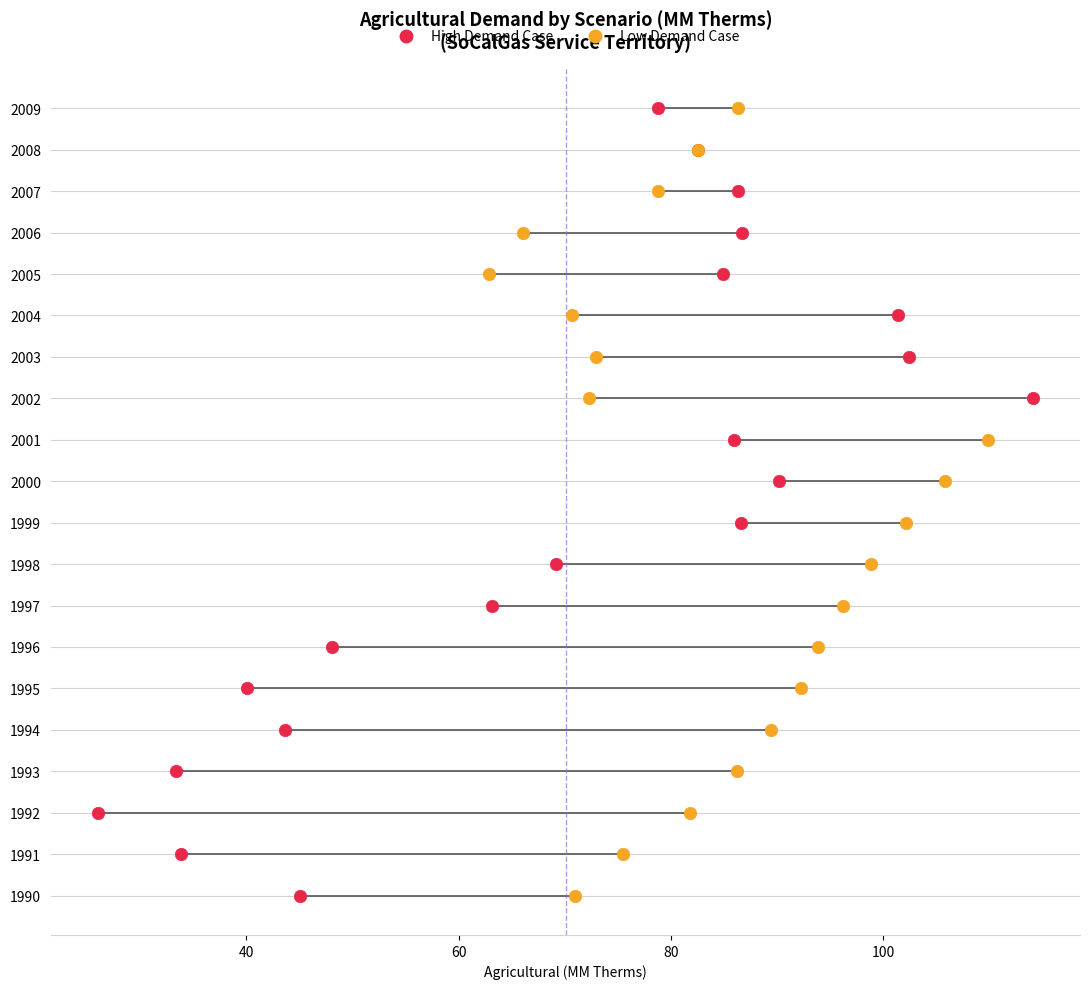

What are all the series names shown in the legend?

High Demand Case, Low Demand Case